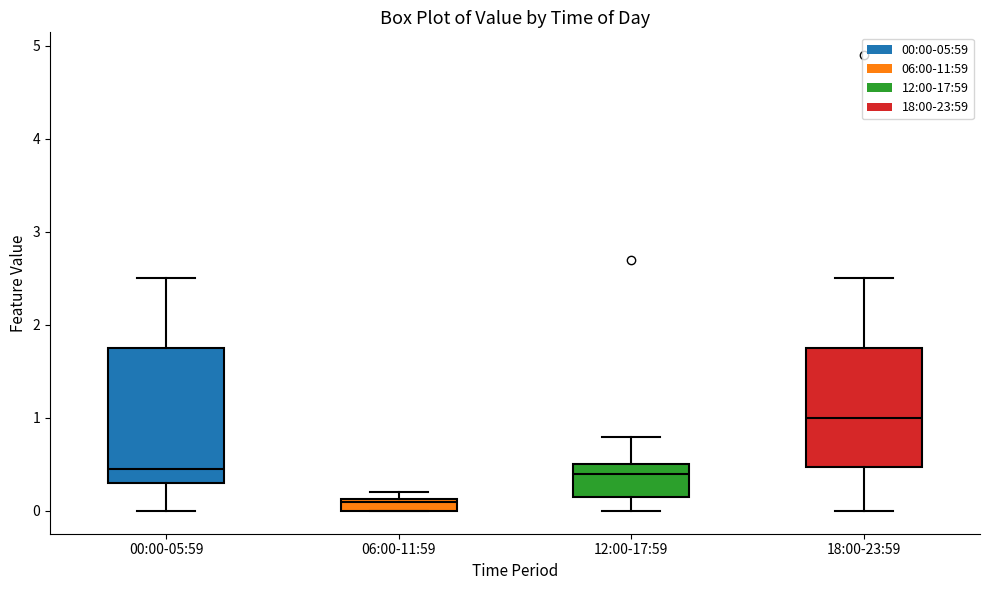

Which box's median line is the lowest?

06:00-11:59